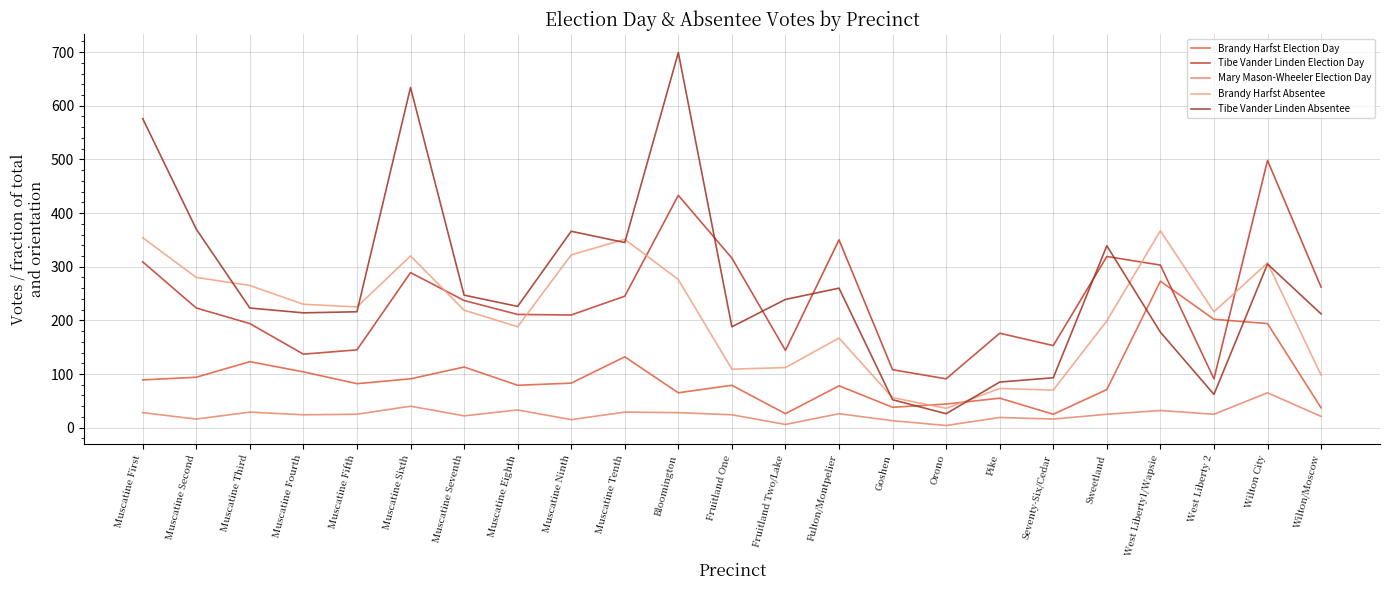

What is the difference between the second highest and minimum values in the Tibe Vander Linden Absentee series?

608